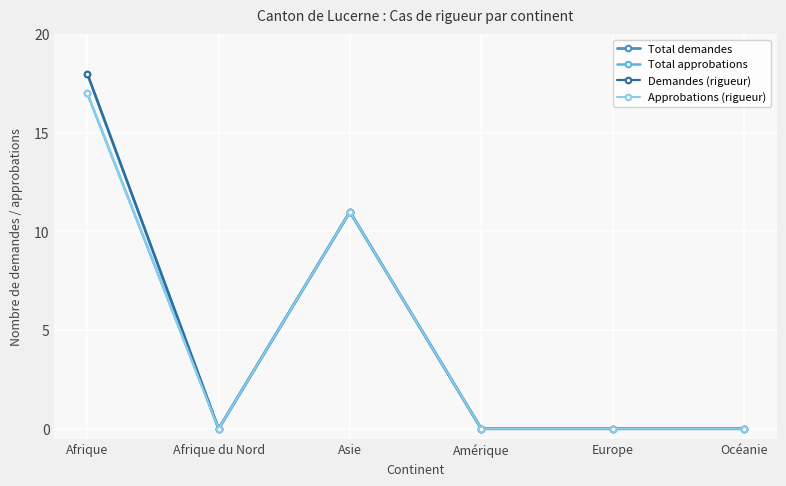

What is the label of the 2nd point from the left?

Afrique du Nord